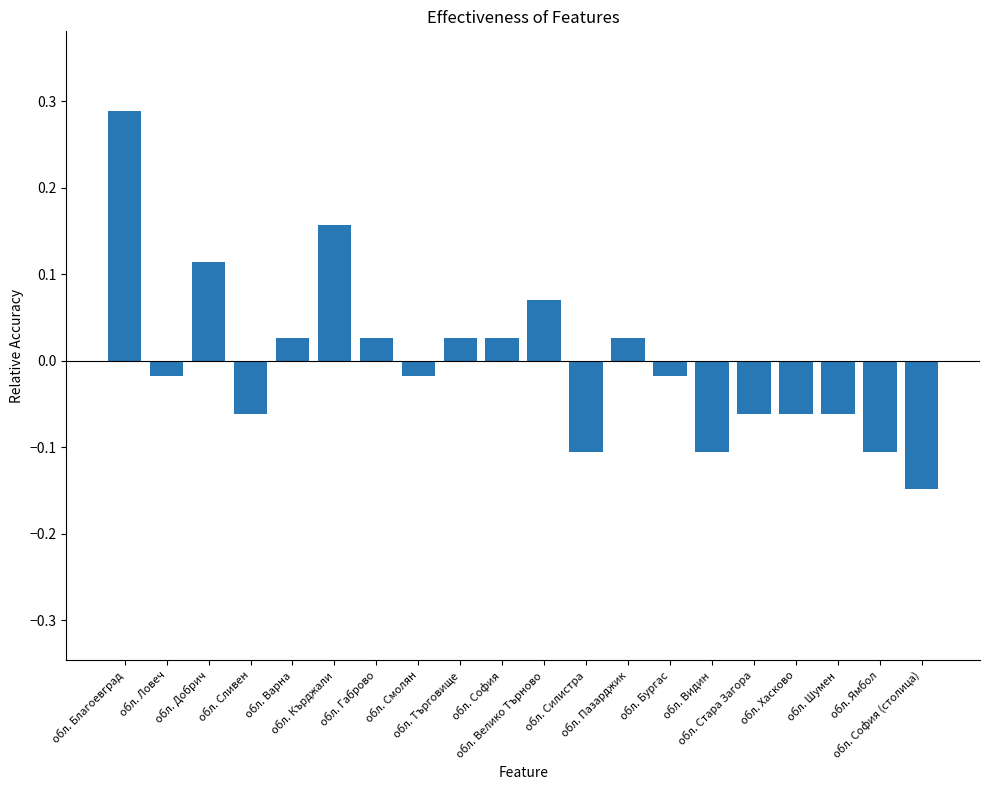

Which label corresponds to the largest value in the chart?

обл. Благоевград